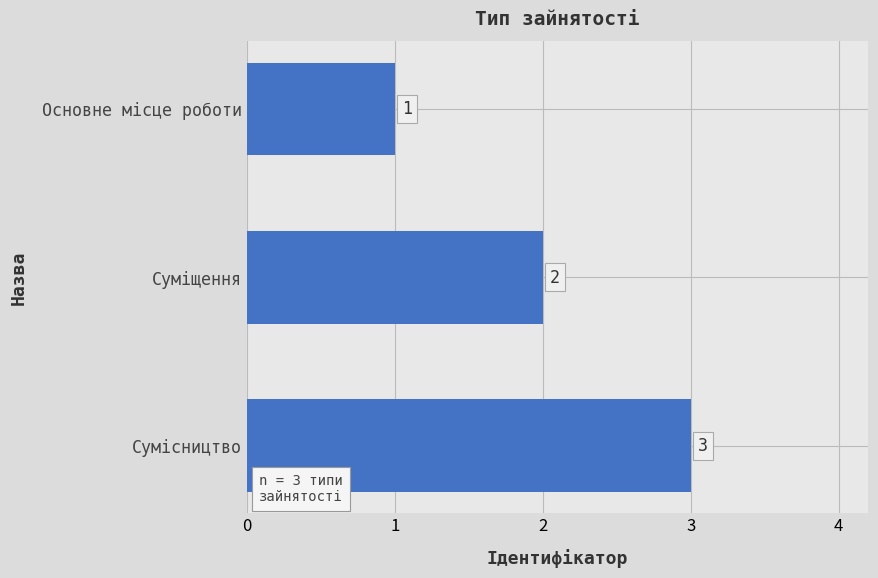

Which category has the lowest value across all series?

Основне місце роботи